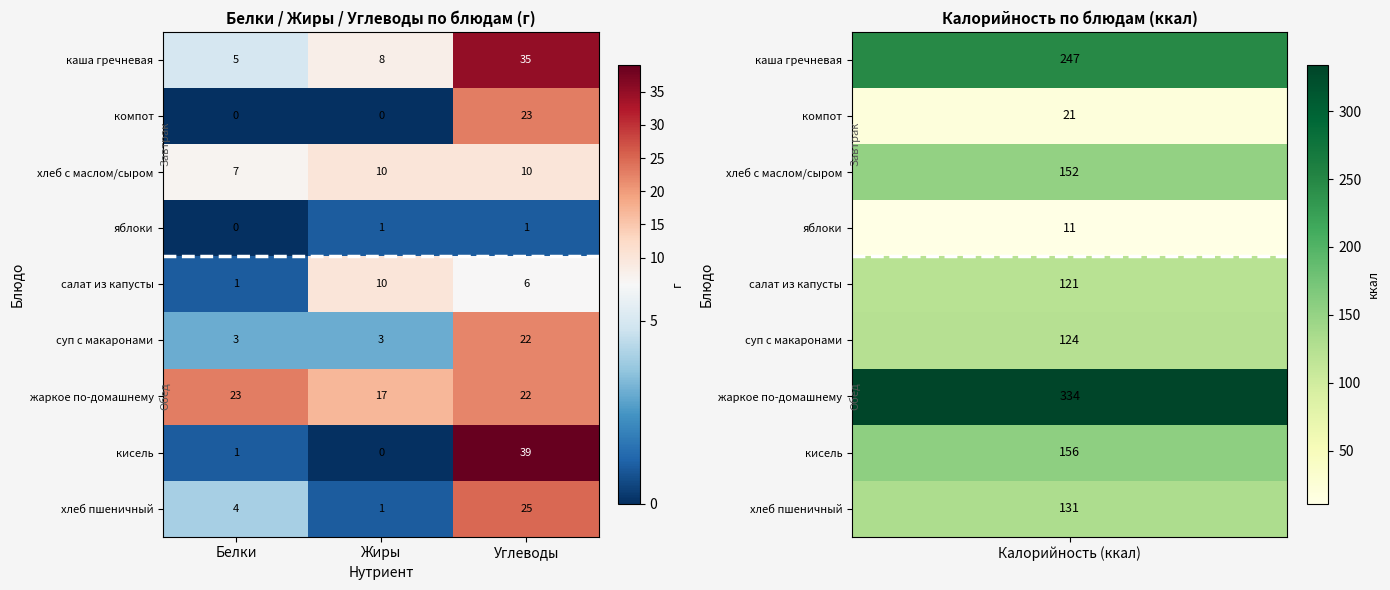

List the labels in order of жаркое по-домашнему value, largest first.

Белки, Углеводы, Жиры